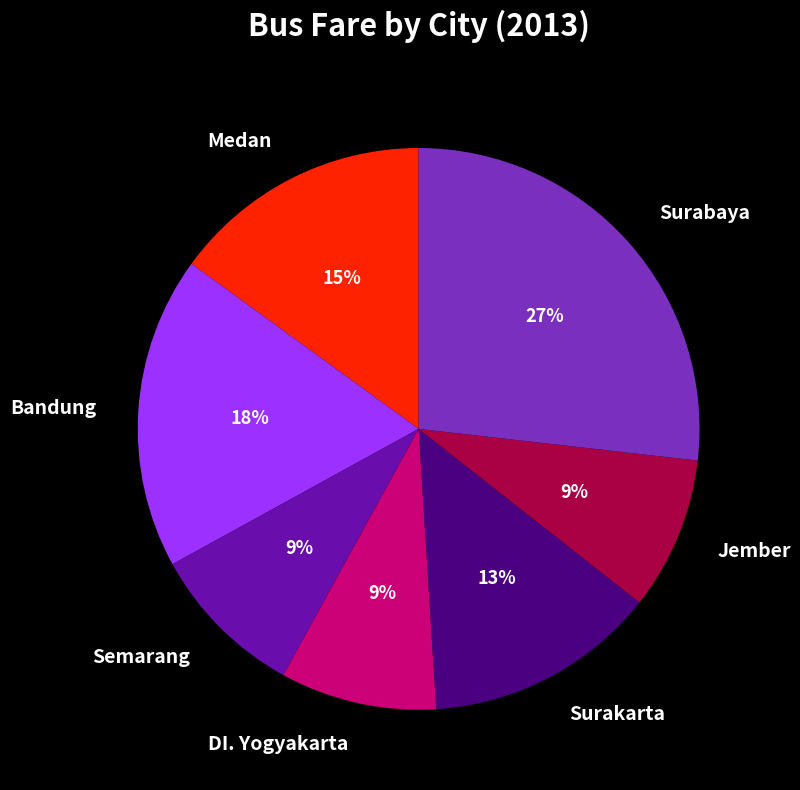

To the nearest percent, what is the combined percentage of Surabaya and Medan?

42%